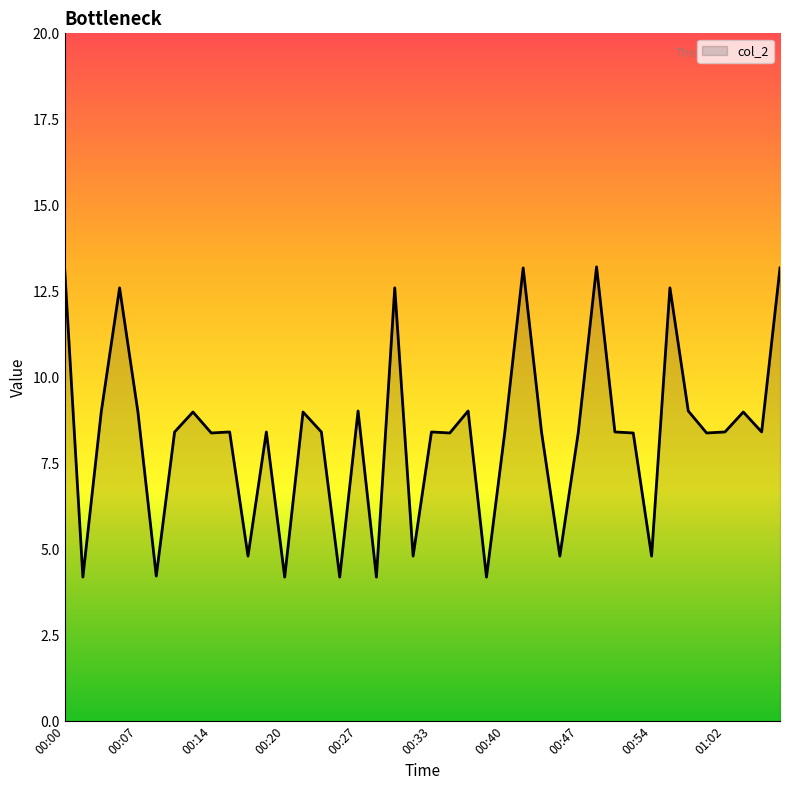

What is the difference between the maximum and minimum values?

9.0